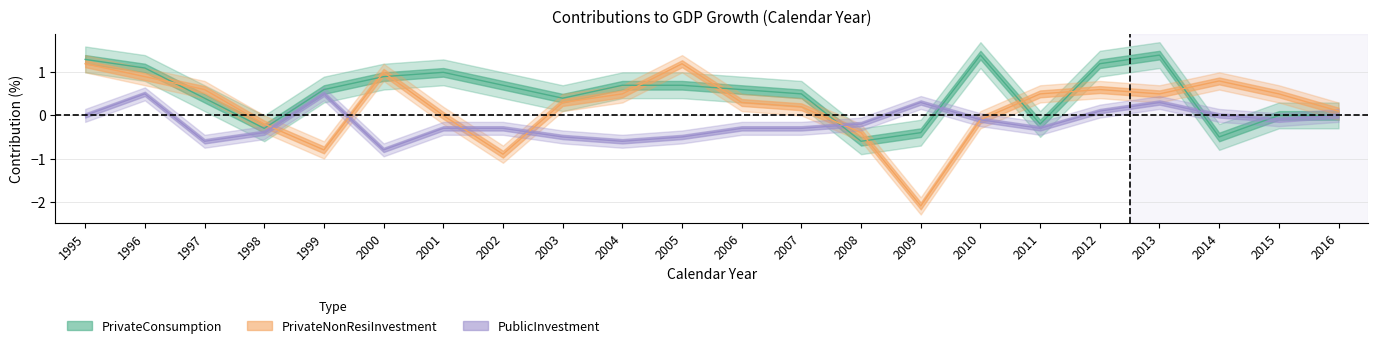

What are all the series names shown in the legend?

PrivateConsumption, PrivateNonResiInvestment, PublicInvestment